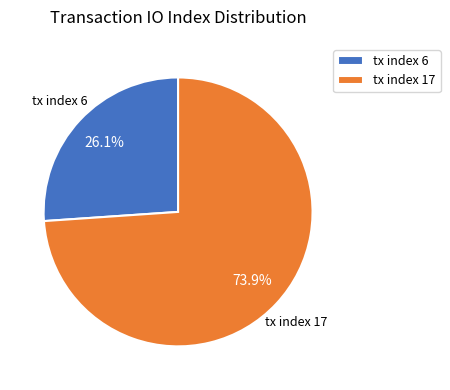

Which category has the biggest portion of the pie?

tx index 17